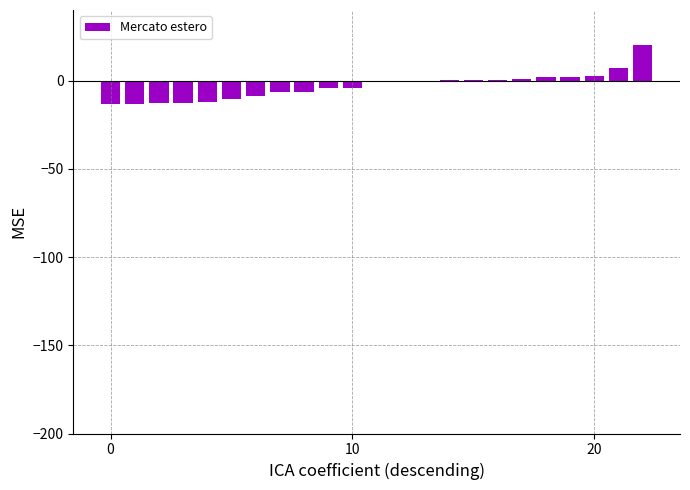

Are the bars grouped side by side (vs. stacked)?

No